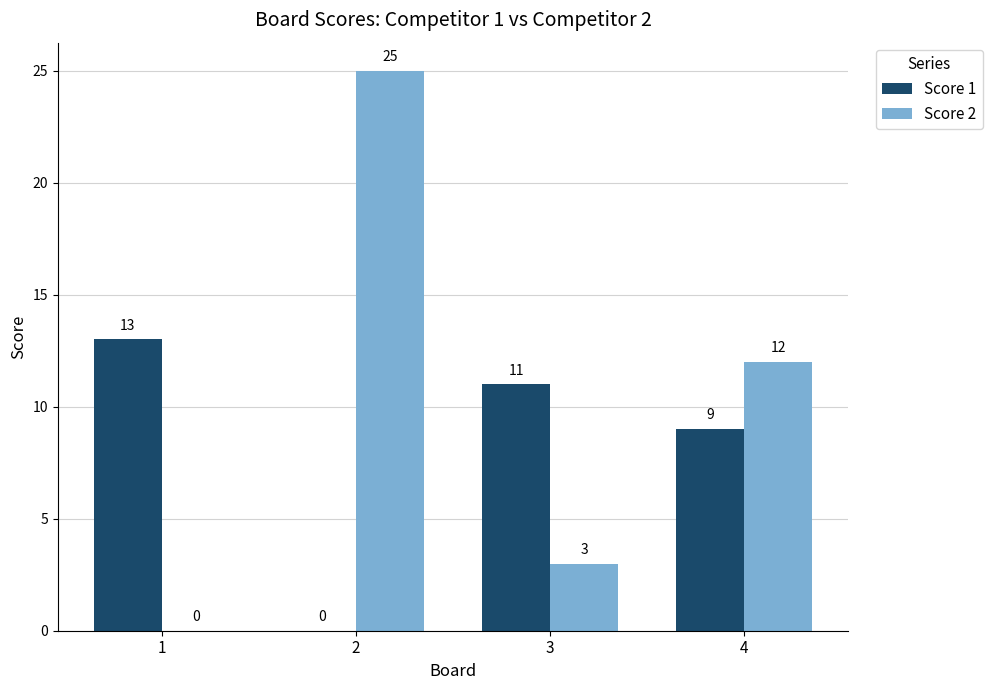

Reading left to right, transcribe all the data shown in this chart.

Score 1: 13	0	11	9
Score 2: 0	25	3	12